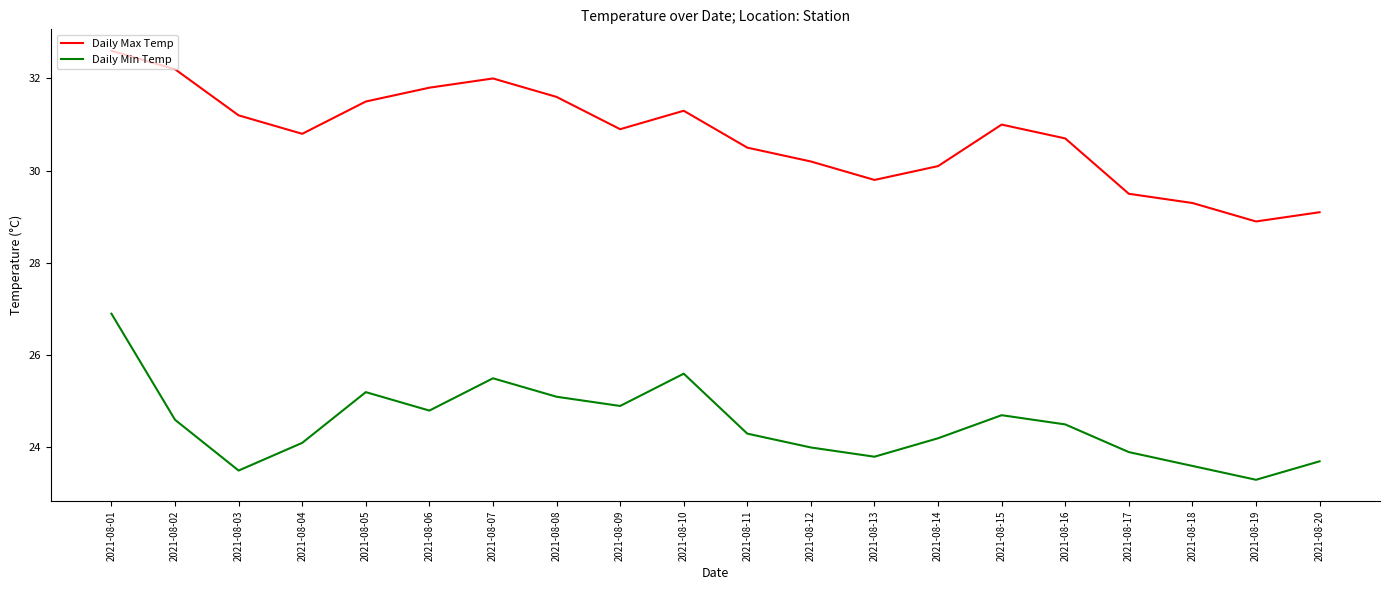

What is the minimum value shown in the chart?

23.3